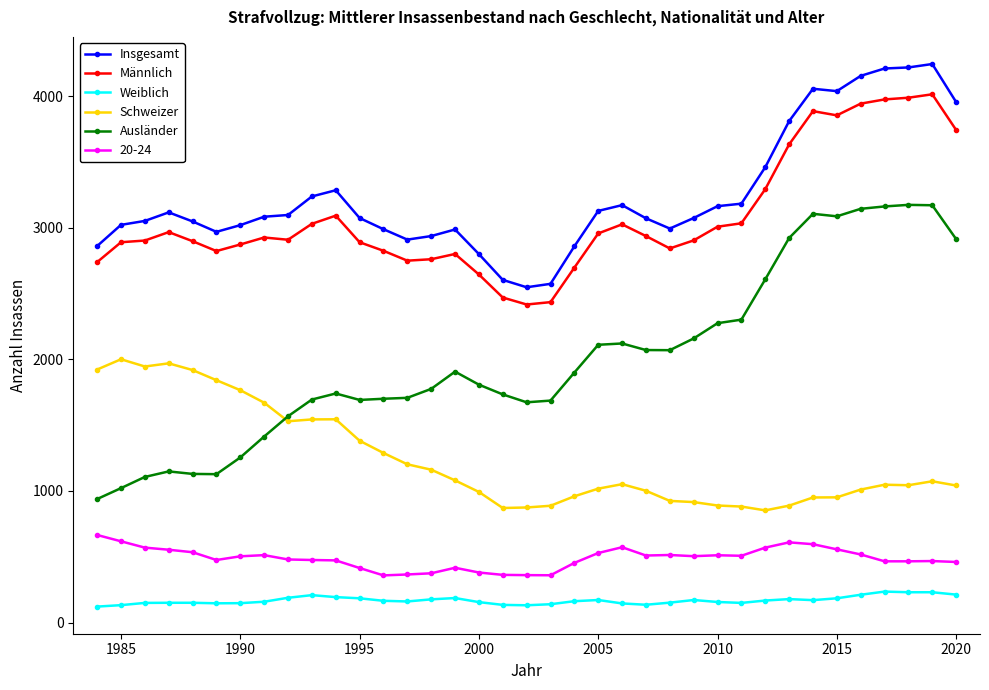

True or false: Weiblich and 20-24 cross at least once.

False